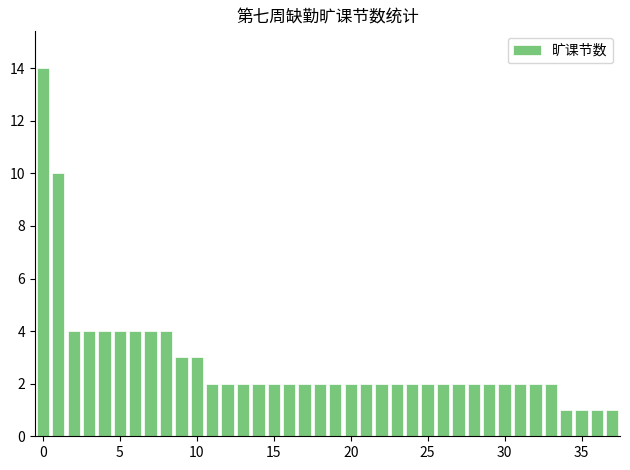

Are the bars grouped side by side (vs. stacked)?

No